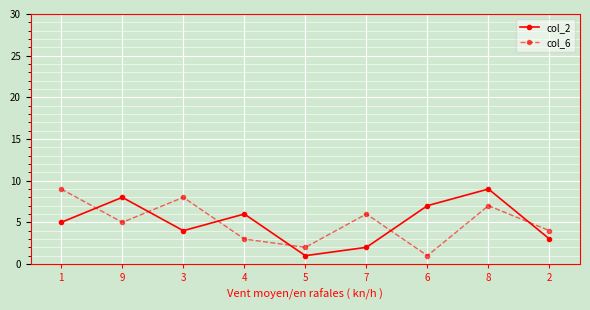

At which category is the sum across all series the highest?

8